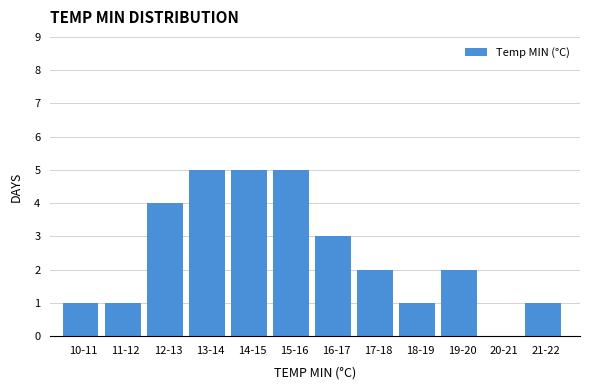

Reading left to right, extract all data points from this chart.

10-11=1	11-12=1	12-13=4	13-14=5	14-15=5	15-16=5	16-17=3	17-18=2	18-19=1	19-20=2	20-21=0	21-22=1